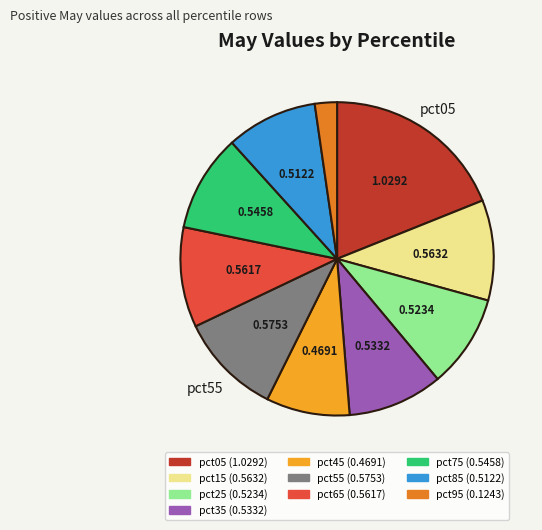

Is pct65 the majority of the pie?

No